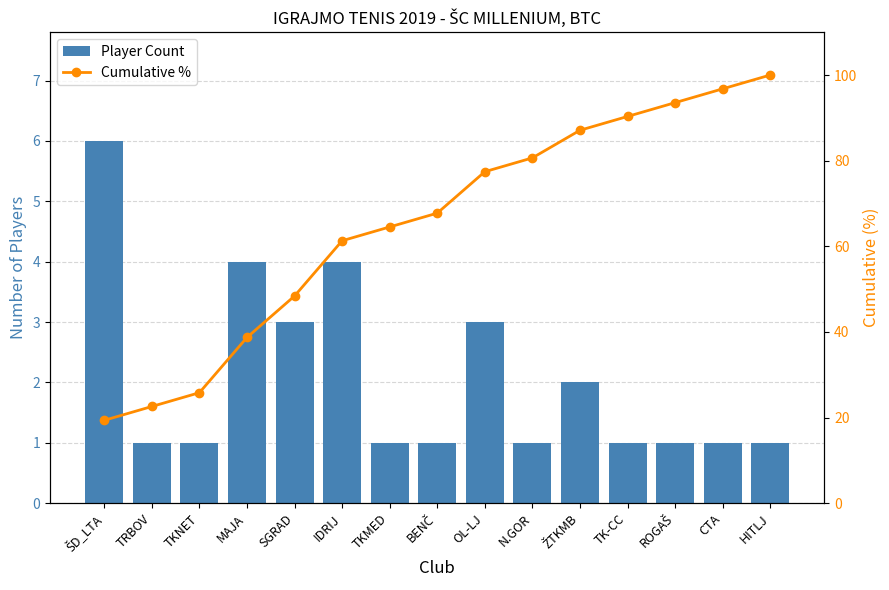

What is the minimum value shown in the chart?

1.0